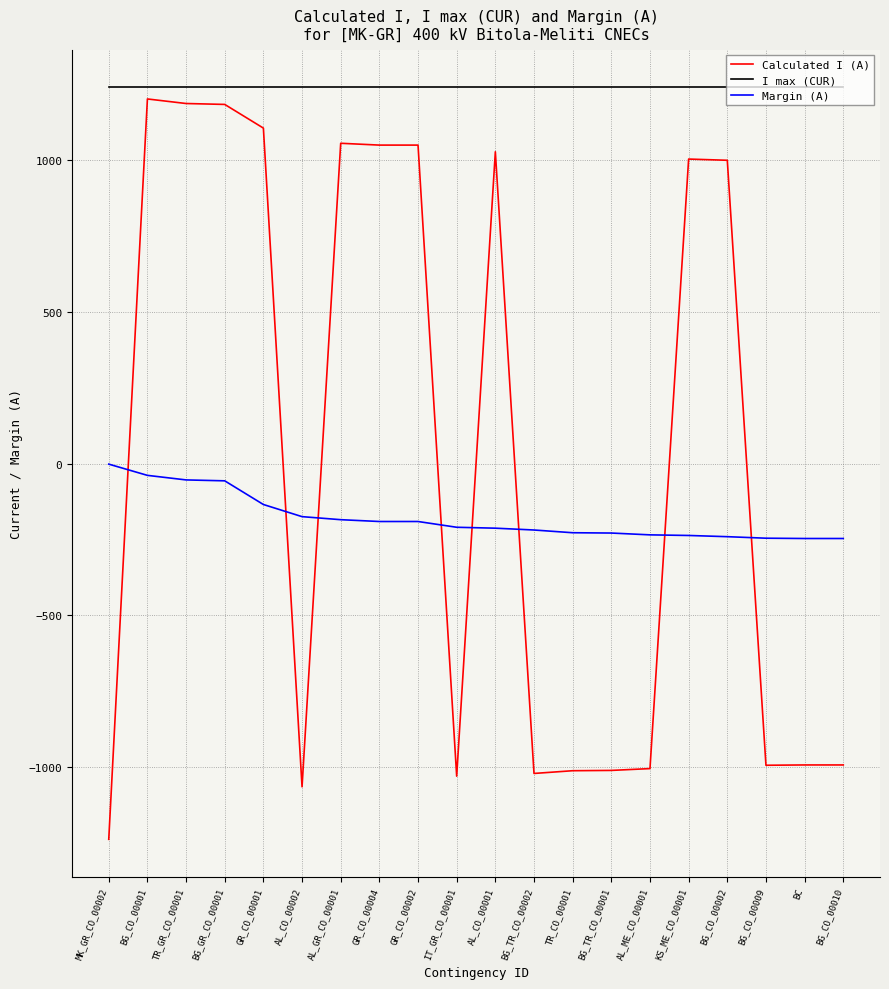

What is the smallest value displayed?

-1238